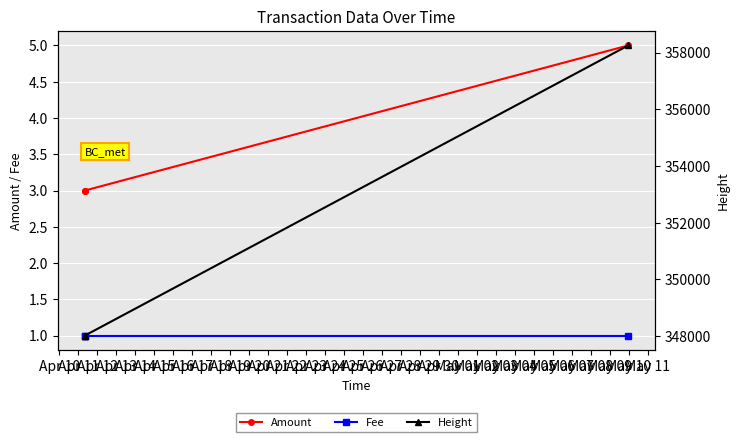

Is it true that Amount equals 4 at Apr 10?

False